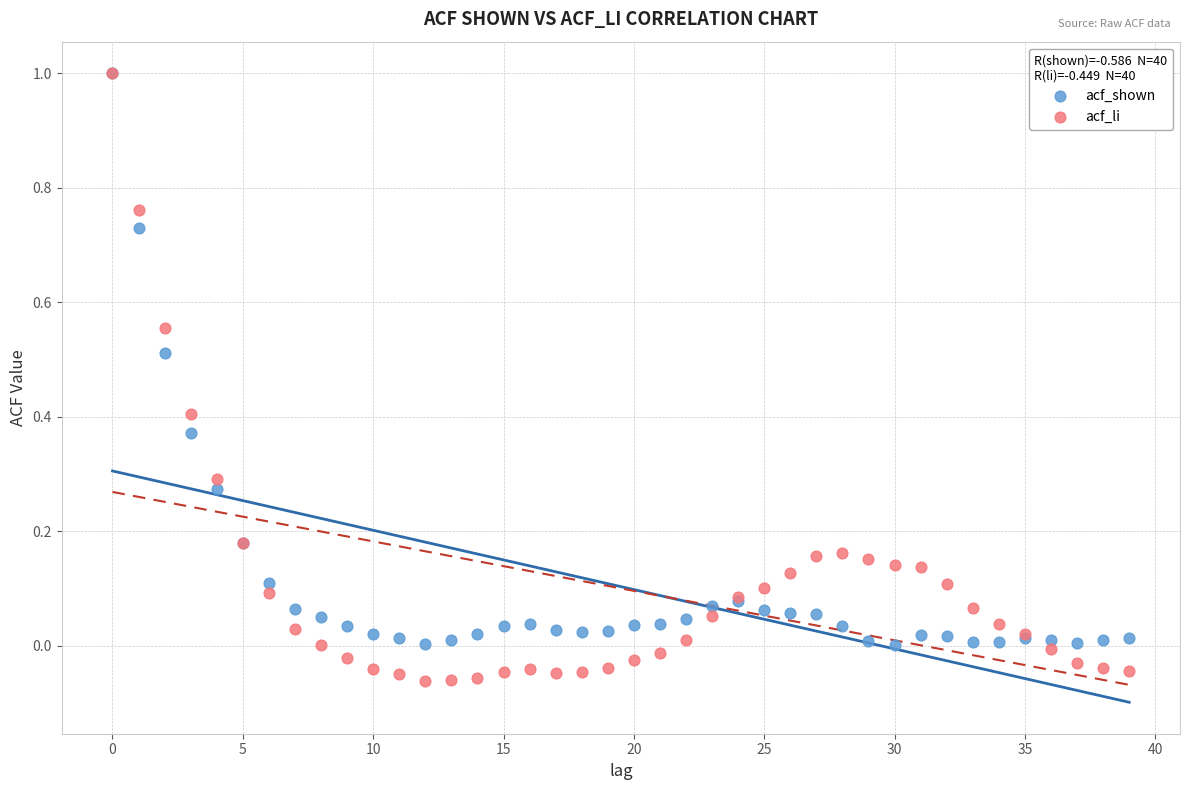

Which series contains the lowest Y value?

acf_li